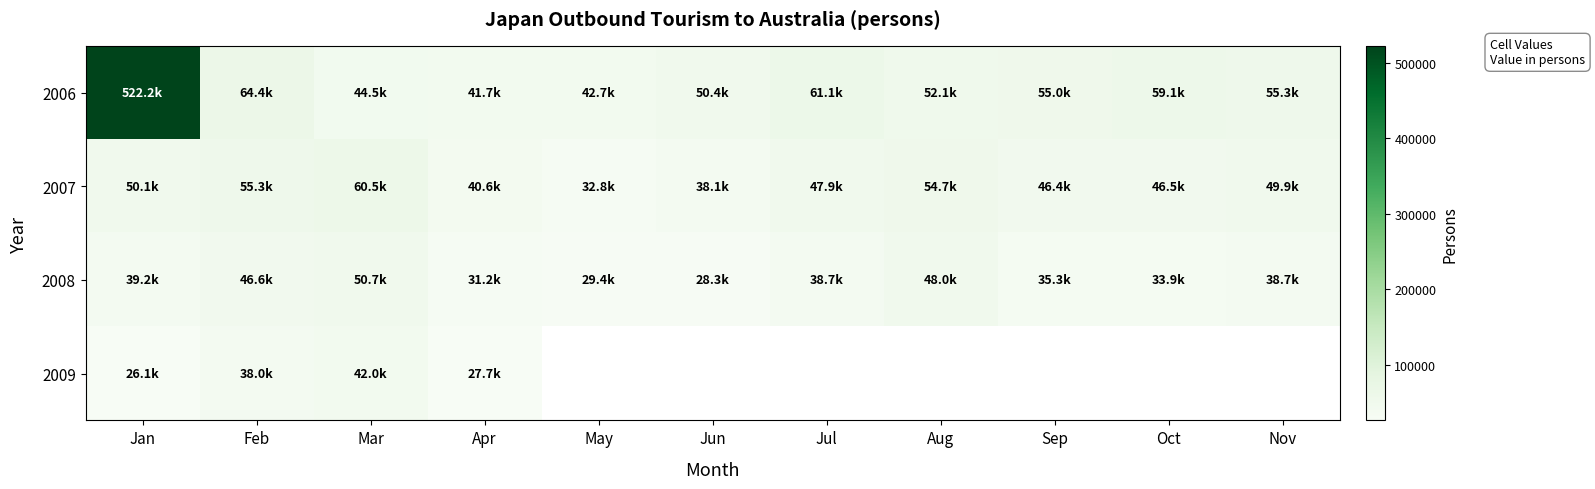

What is the difference between the second highest and minimum values in the 2007 series?

22449.0